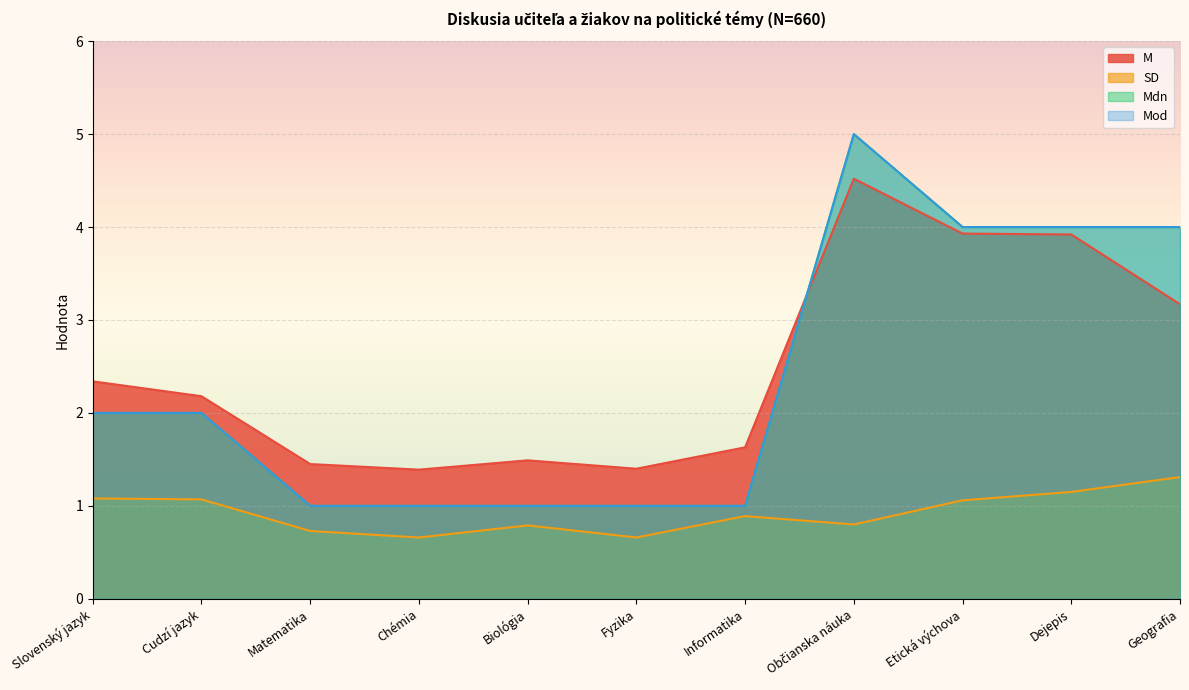

Is it true that SD equals 1.3 at Geografia?

True